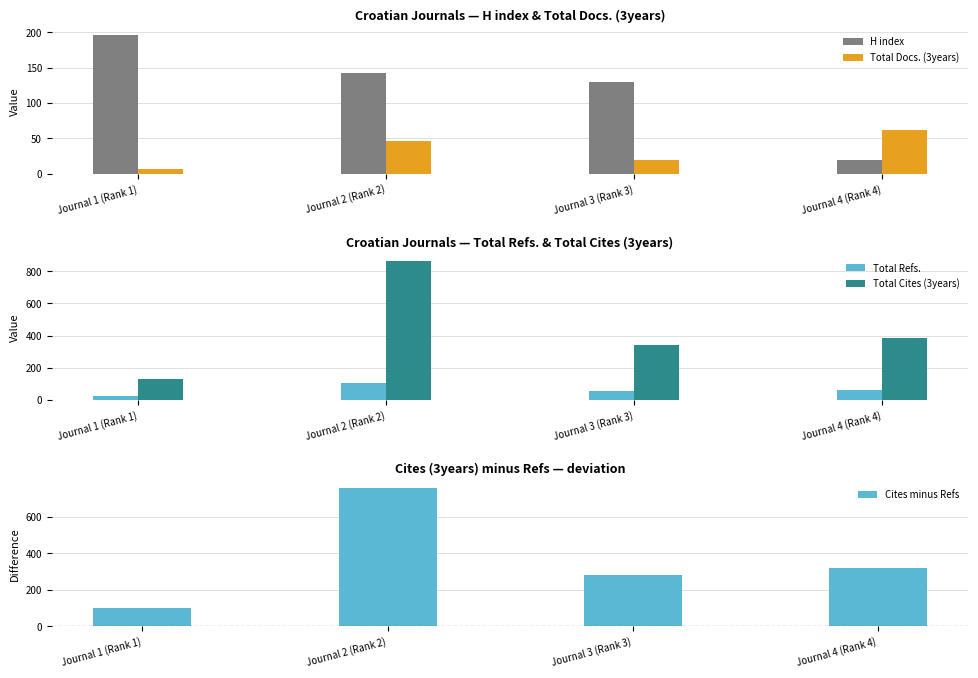

What is the difference between the H index values at Journal 1 (Rank 1) and Journal 3 (Rank 3)?

66